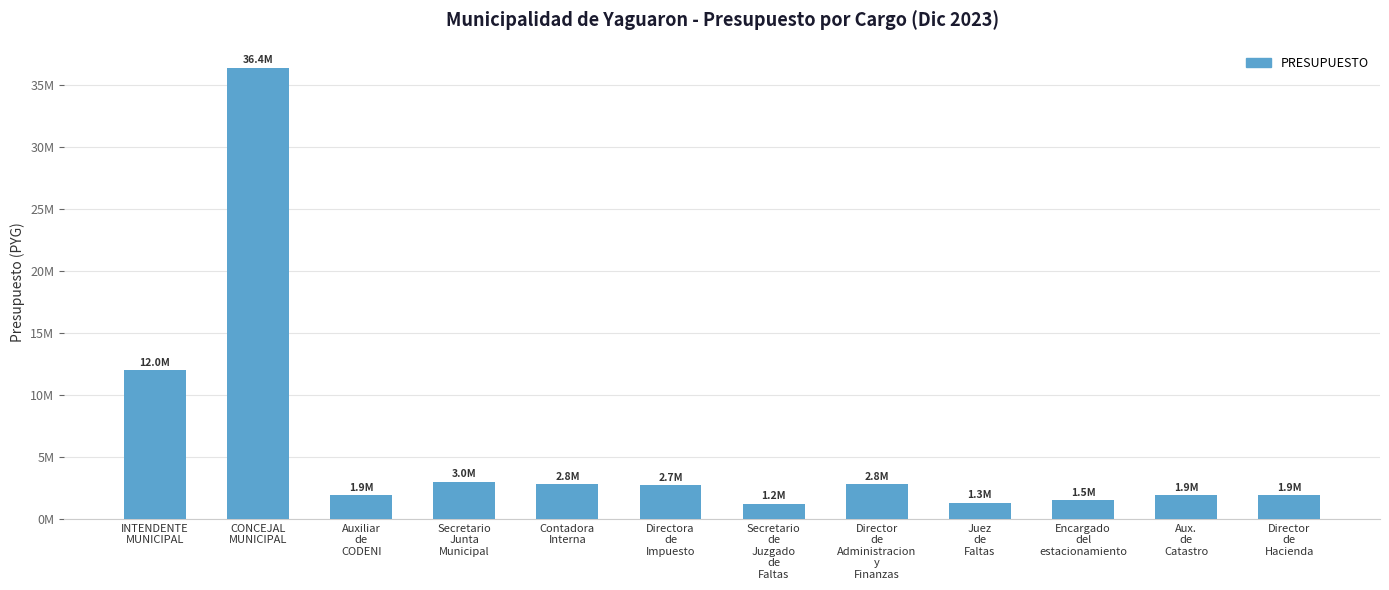

Approximately how many times larger is the value at CONCEJAL
MUNICIPAL compared to Secretario
Junta
Municipal?

12.1